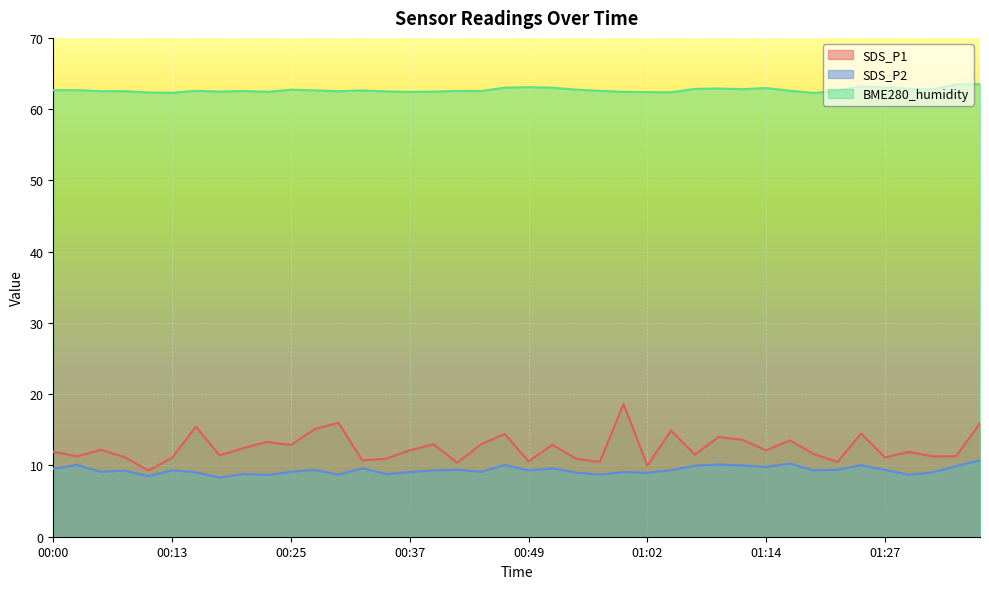

Read the SDS_P2 value at 00:10.

8.5